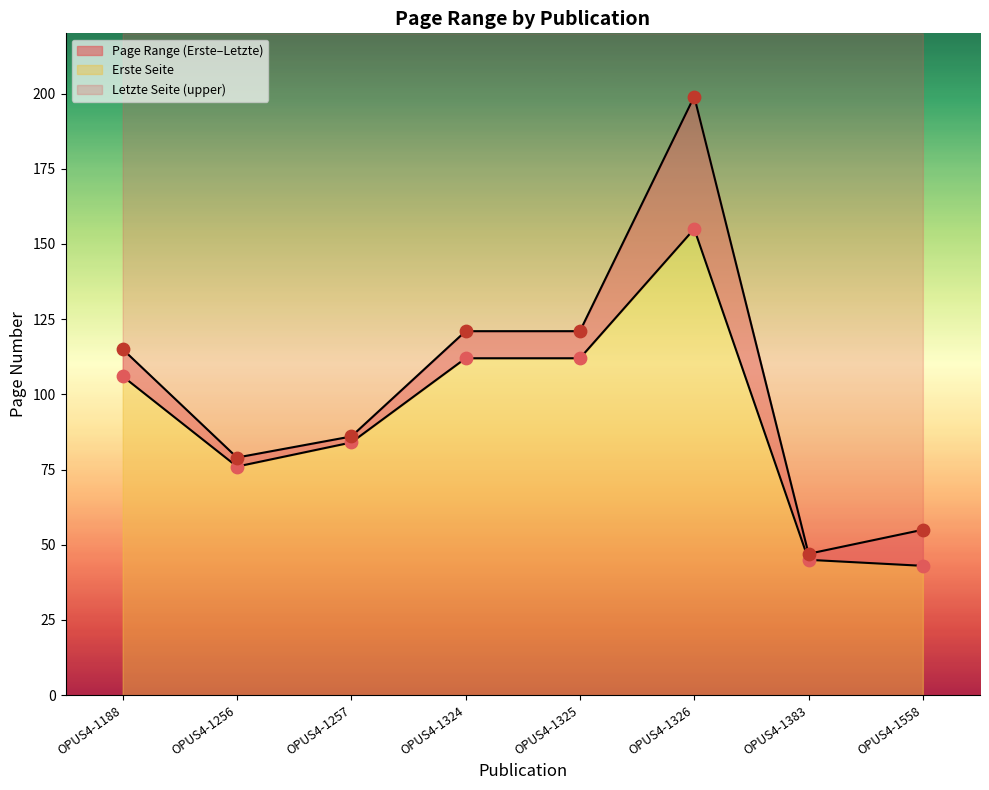

Is the value of Letzte Seite at OPUS4-1256 greater than the value of Erste Seite at OPUS4-1326?

No